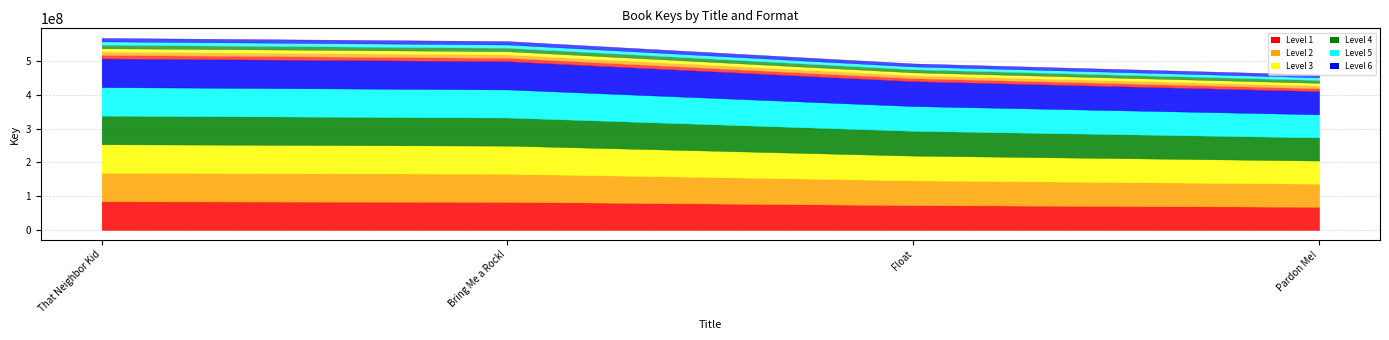

Which label corresponds to the smallest value in the chart?

Pardon Me!